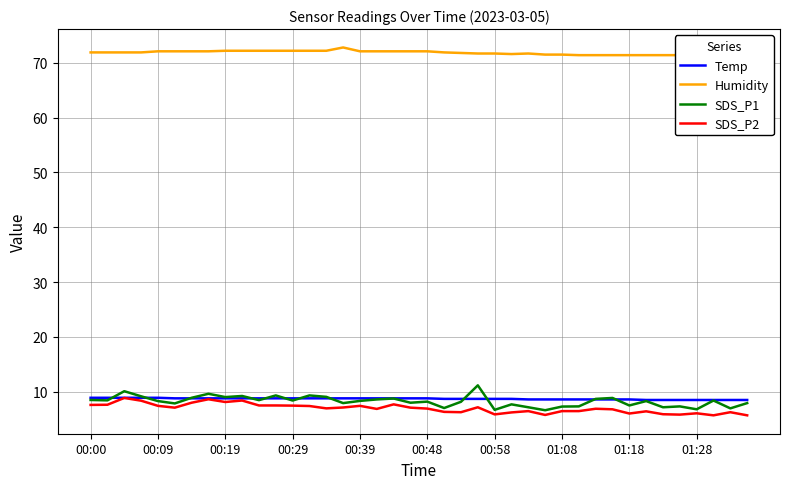

The SDS_P2 series shows 9.7 at 01:28. True or false?

False